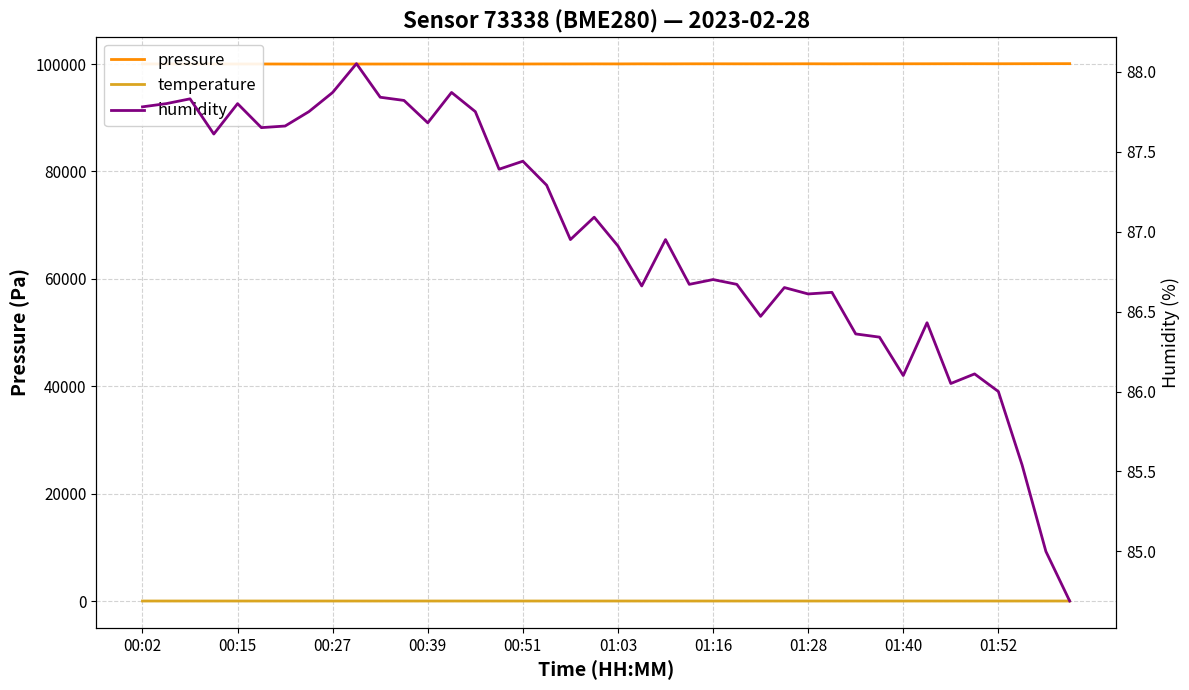

Is it true that pressure equals 100014.6 at 17?

True